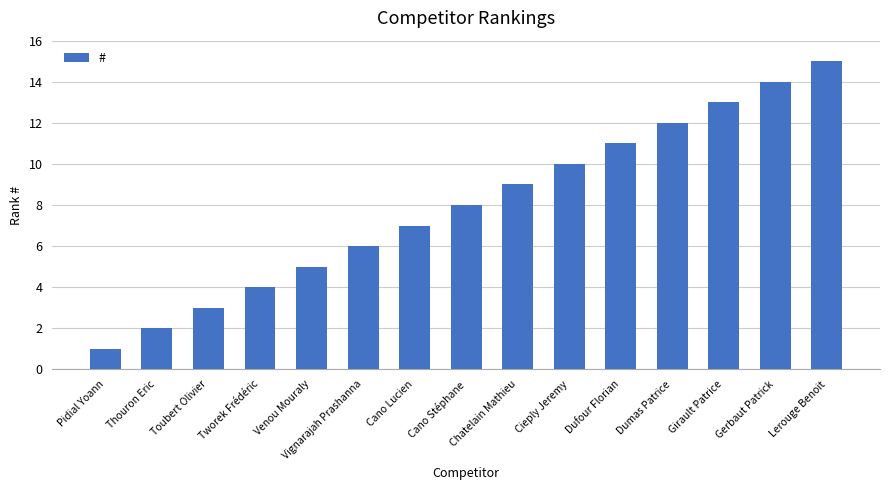

What is the label of the 9th bar from the right?

Cano Lucien